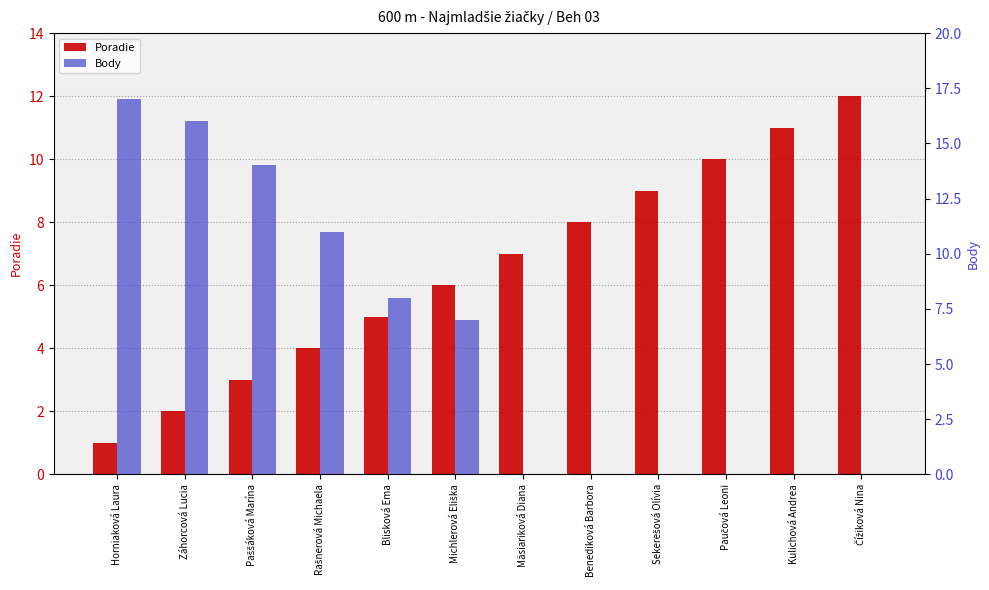

How many categories are shown in the chart?

12